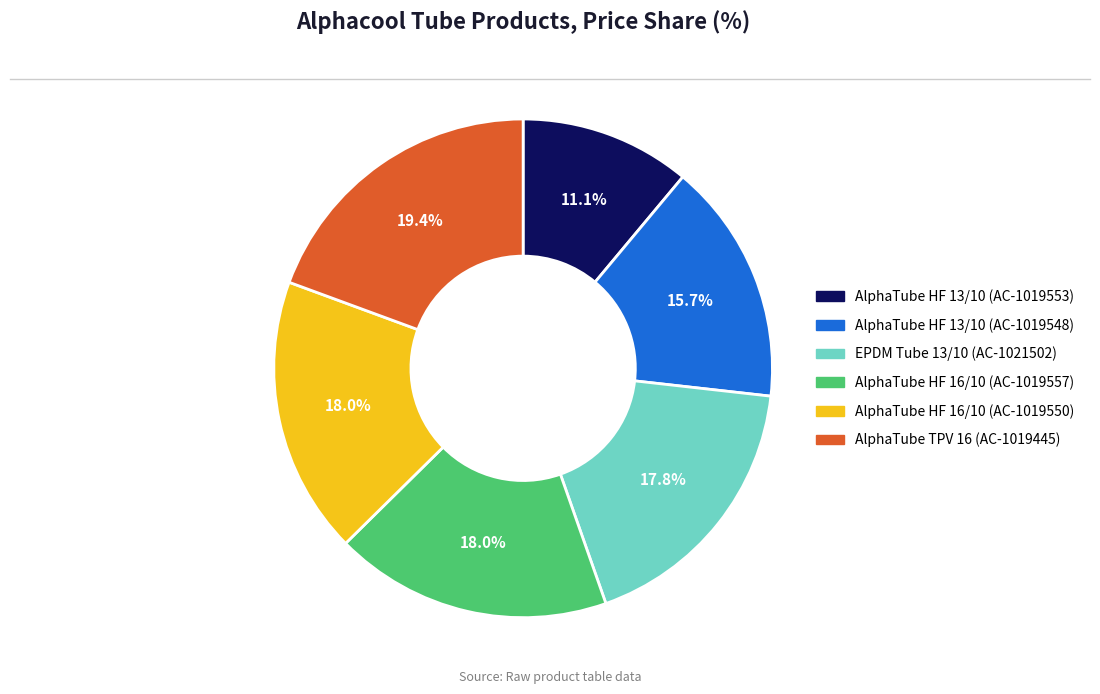

Is there any slice that represents more than half of the pie?

No